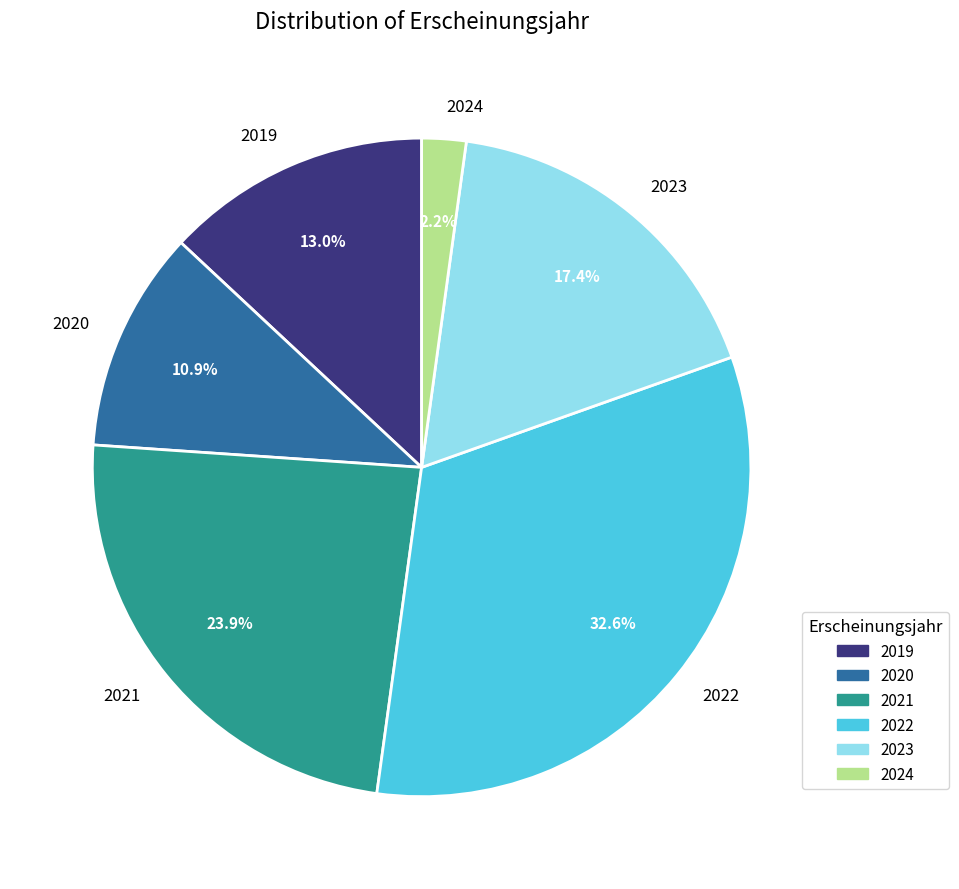

How many segments does this pie chart have?

6